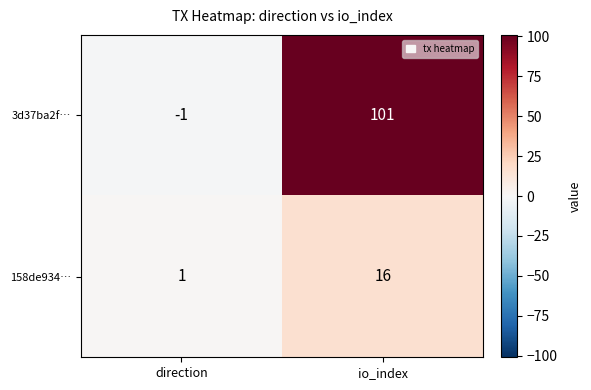

The 158de934… series shows 16 at io_index. True or false?

True